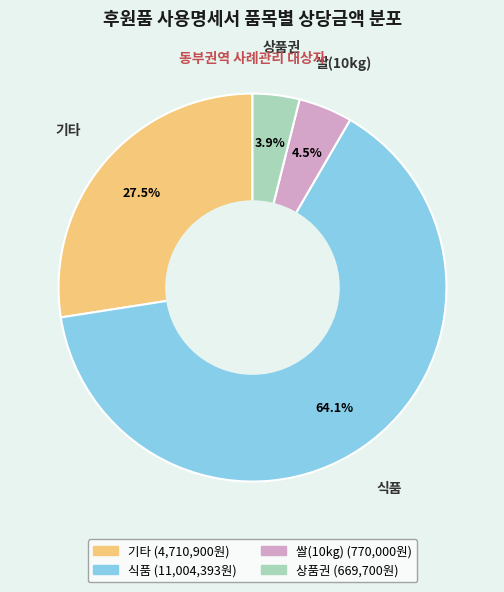

Which slice represents more than half of the pie?

식품